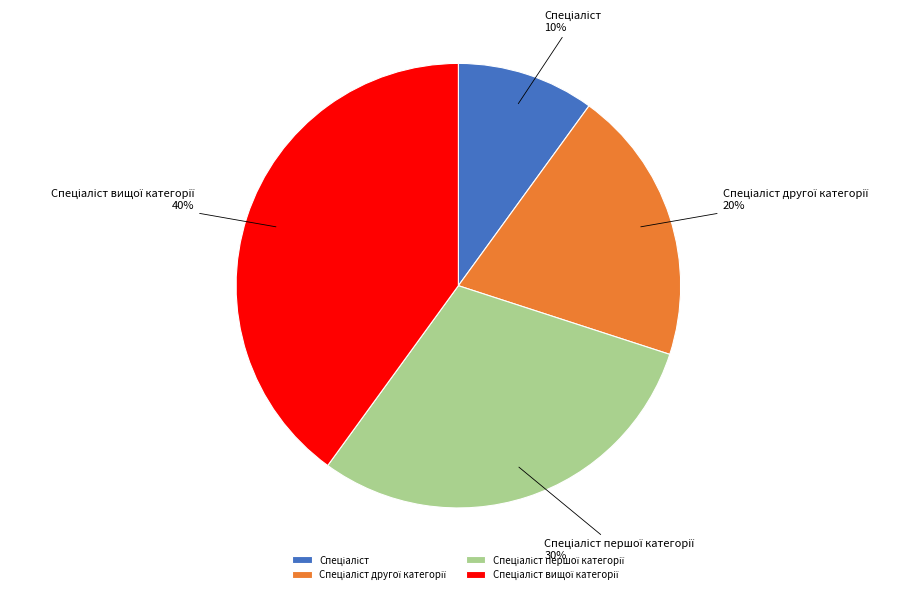

How many segments does this pie chart have?

4